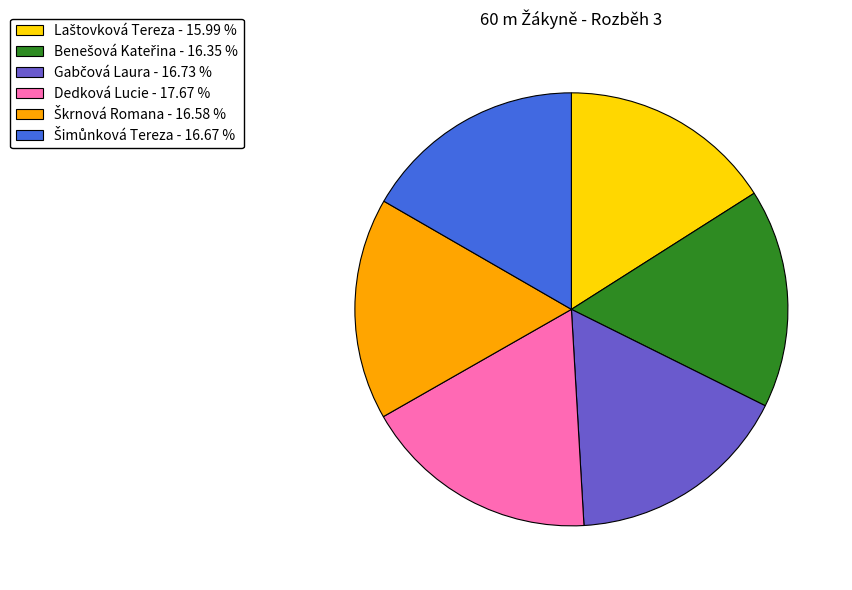

How many slices are in this pie chart?

6